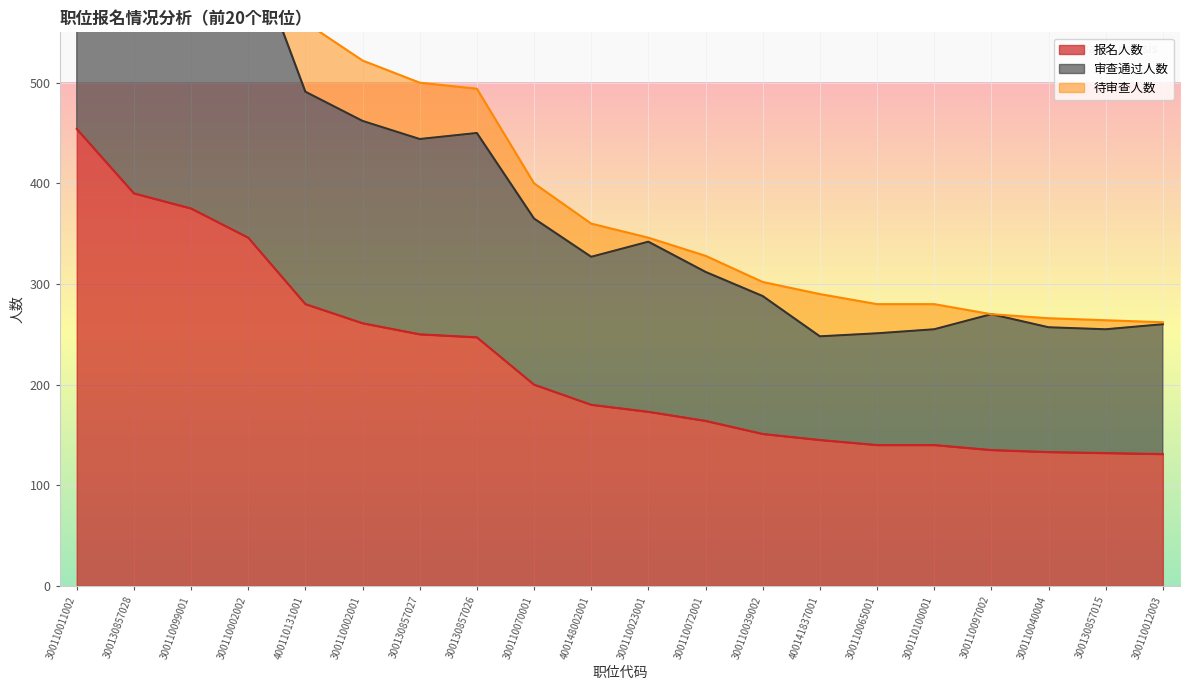

True or false: 报名人数 has more than 2 interior local peaks.

False